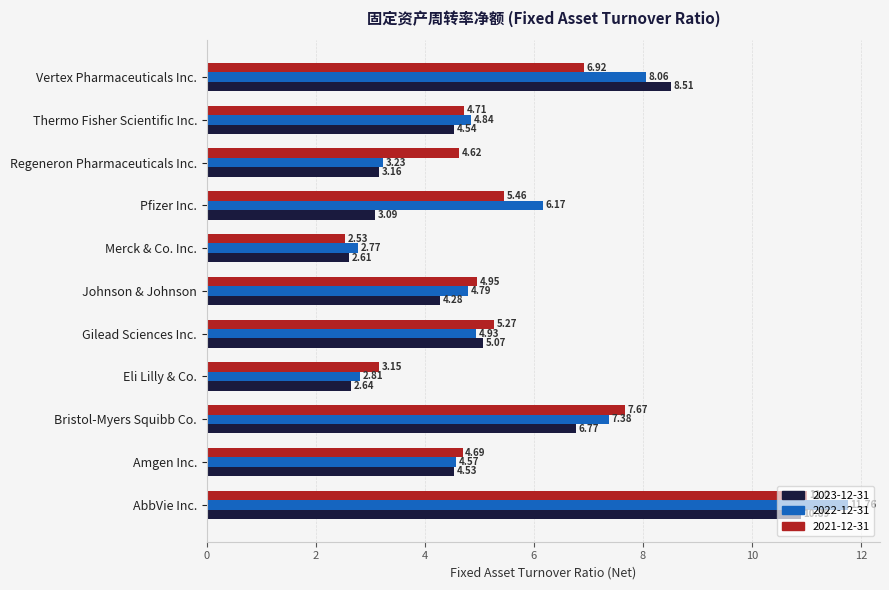

At which category is the sum across all series the highest?

AbbVie Inc.